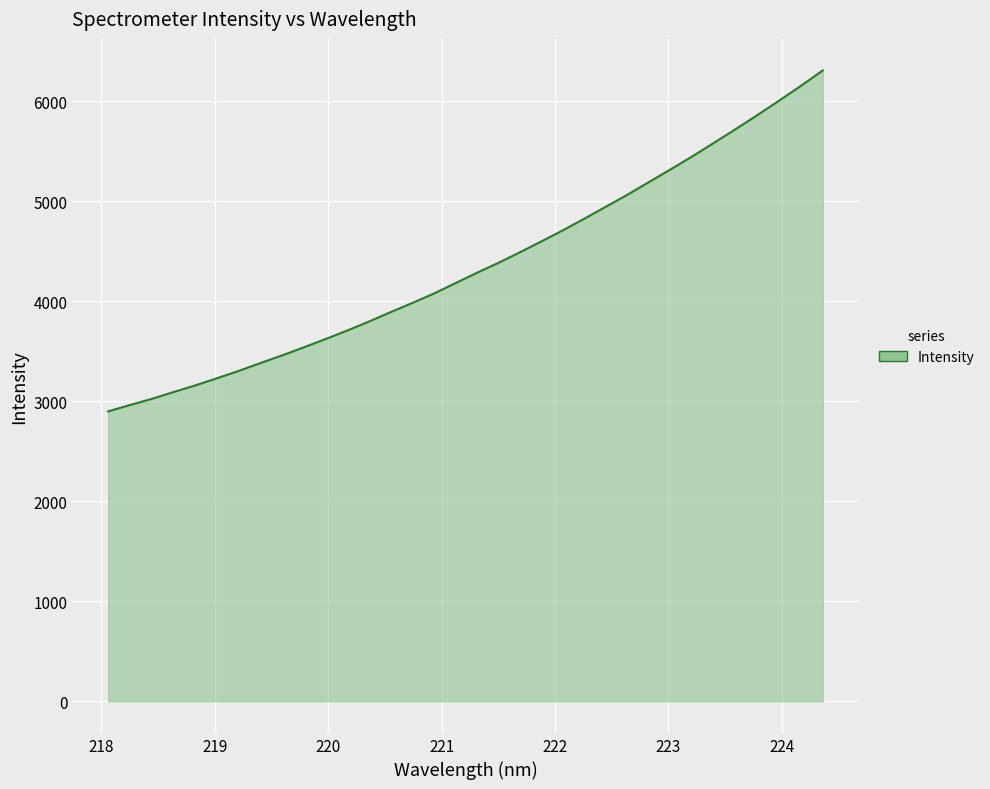

What is the greatest value displayed?

6308.2